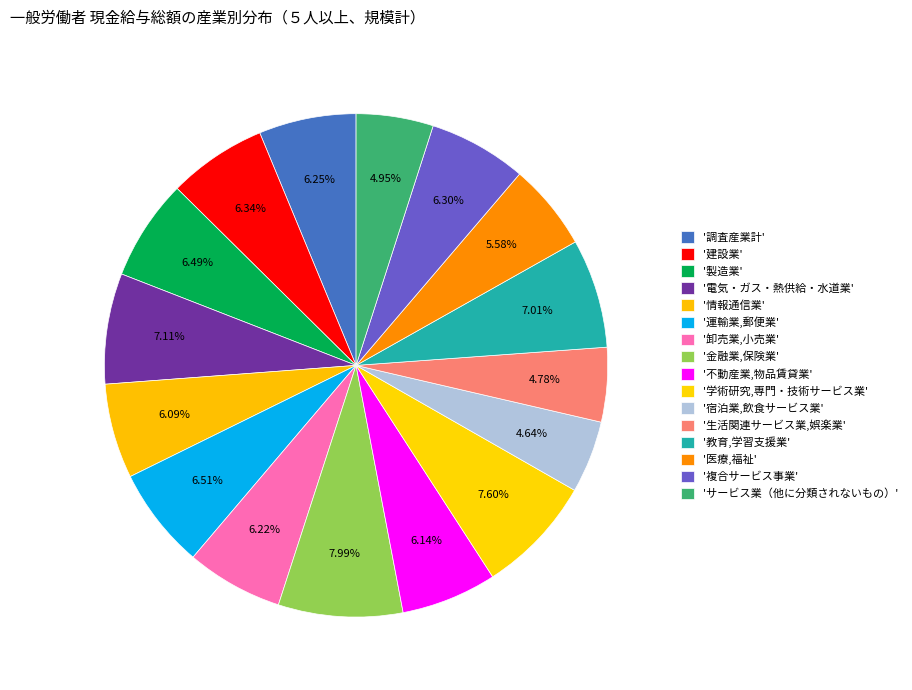

How many segments does this pie chart have?

16